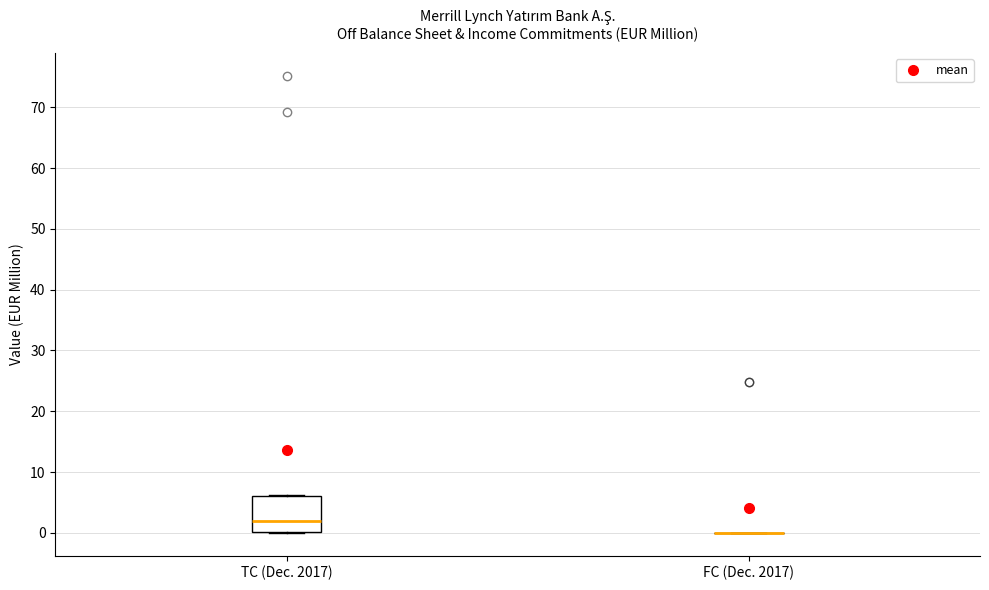

Comparing the boxes themselves (not the whiskers), which one is the tallest?

TC (Dec. 2017)